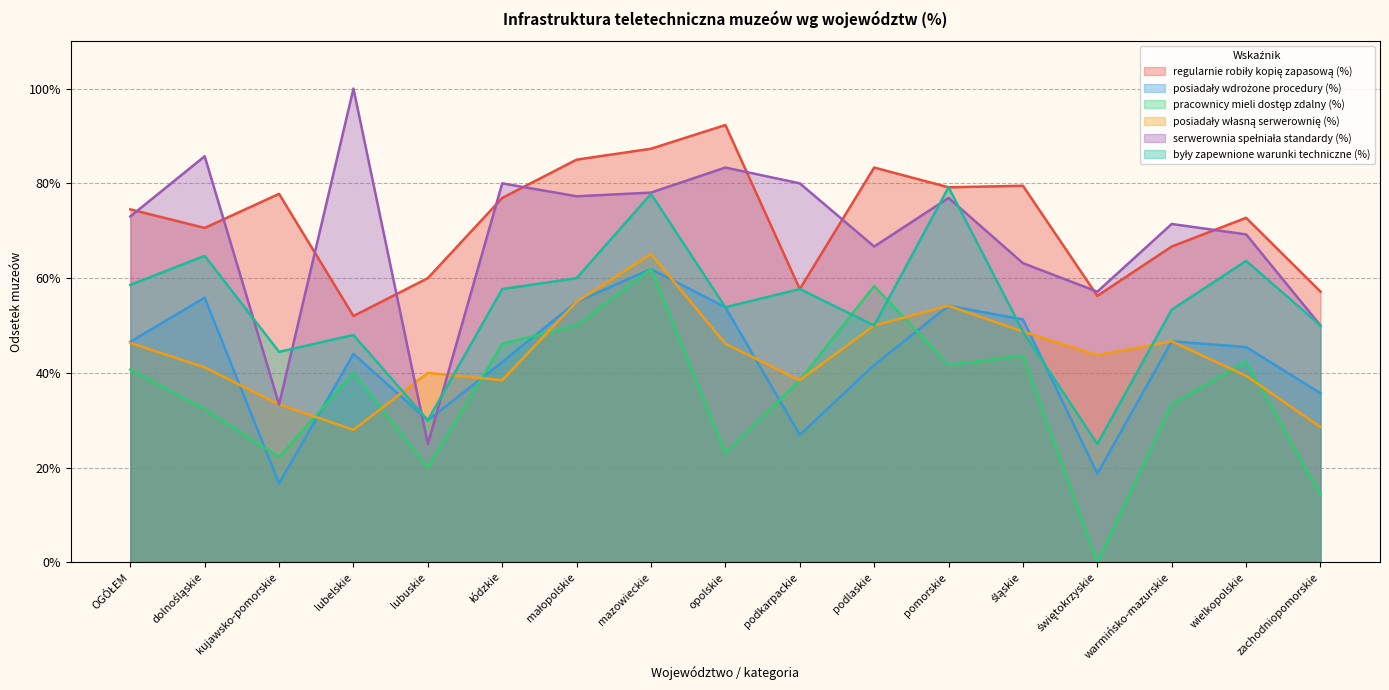

What is the total value across all series at dolnośląskie?

3.5